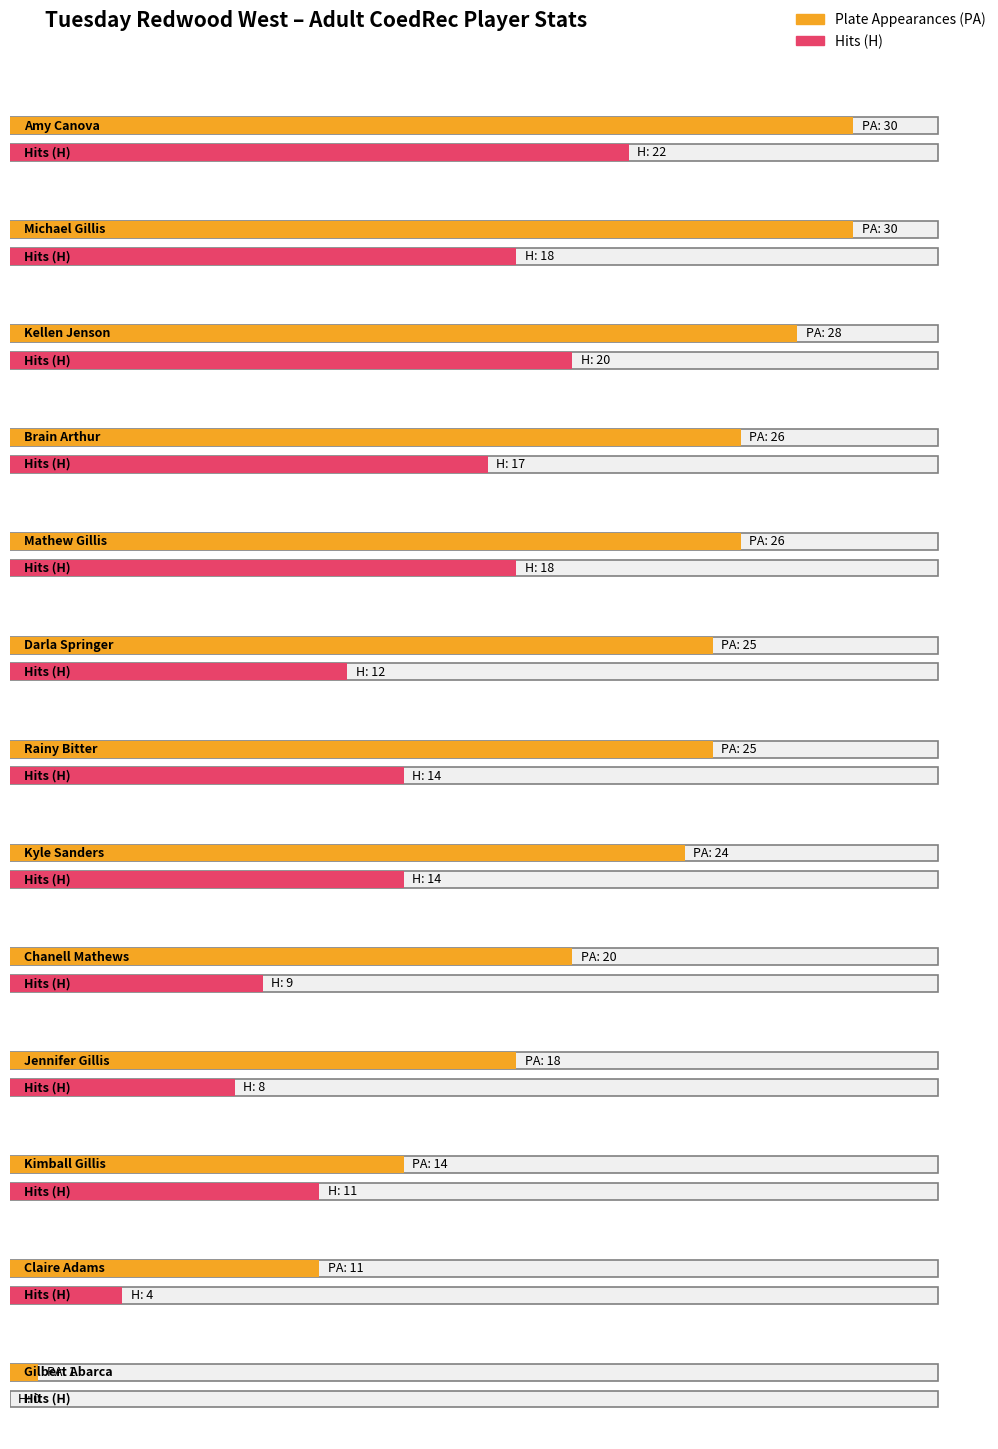

Reading left to right, transcribe all the data shown in this chart.

PA: 30	30	28	26	26	25	25	24	20	18	14	11	1
H: 22	18	20	17	18	12	14	14	9	8	11	4	0